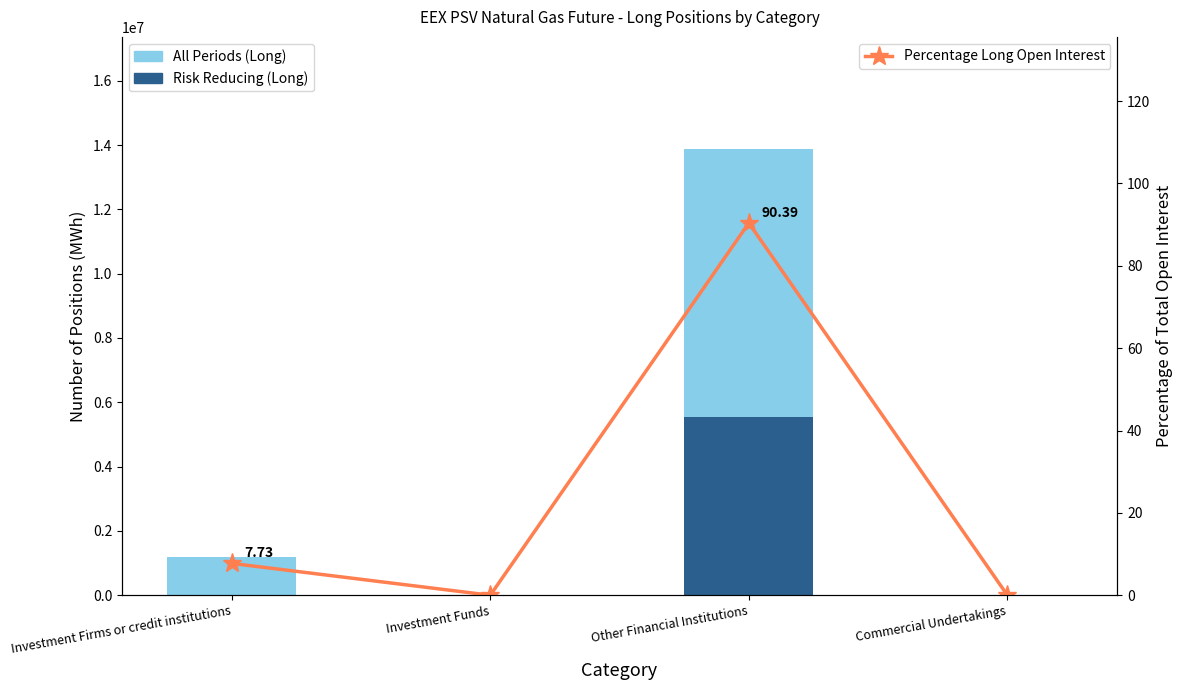

At which label does All Periods (Long) reach its peak?

Other Financial Institutions